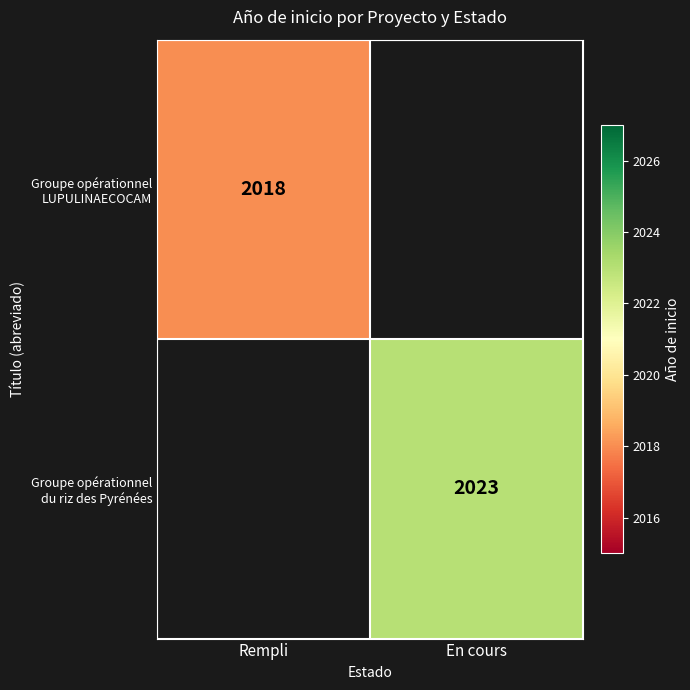

What is the maximum value for Groupe opérationnel LUPULINAECOCAM?

2018.0